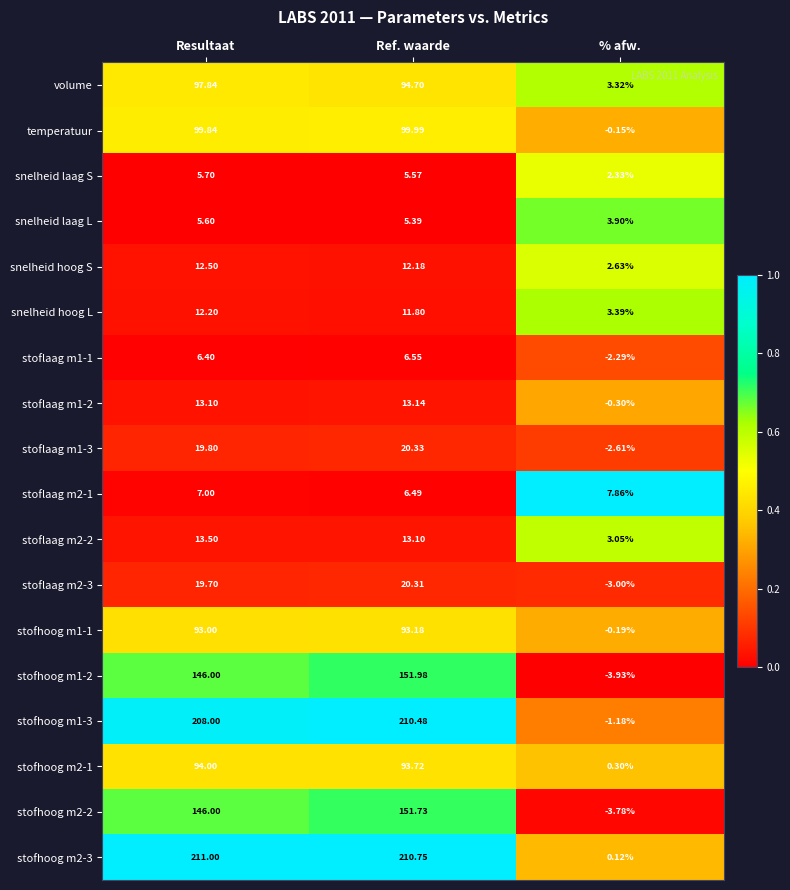

Is the value of stoflaag m1-2 at % afw. greater than the value of stoflaag m2-1 at % afw.?

No